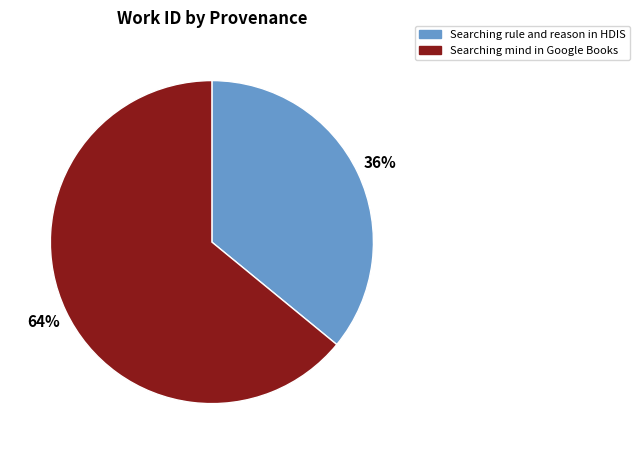

The Searching rule and reason in HDIS slice represents 36% of the pie. True or false?

True